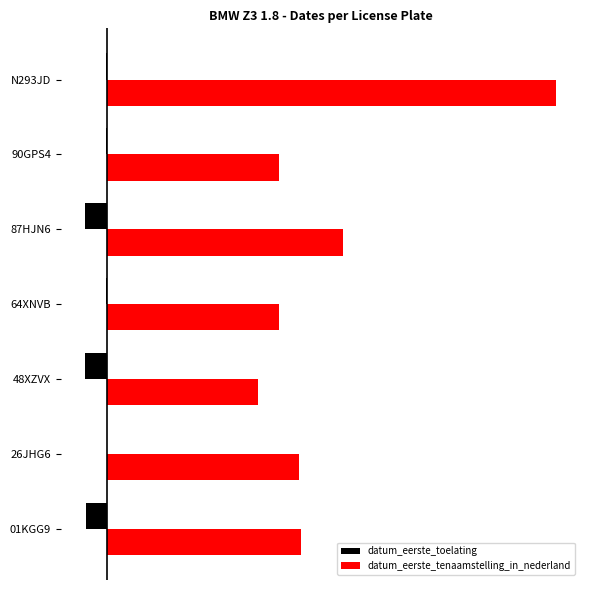

What is the maximum value shown in the chart?

210711